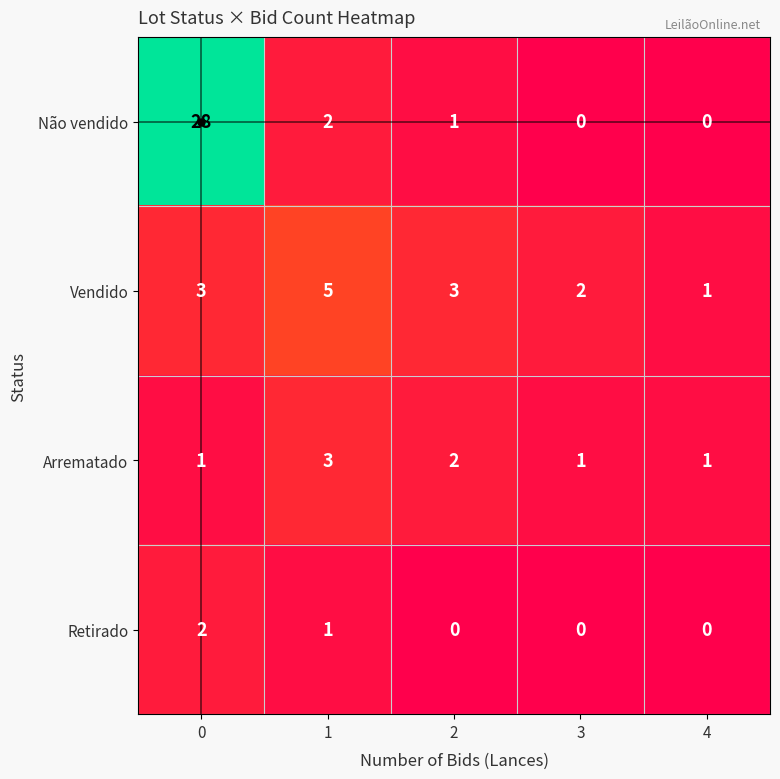

At 1, list the series in order from smallest to largest.

Retirado, Não vendido, Arrematado, Vendido